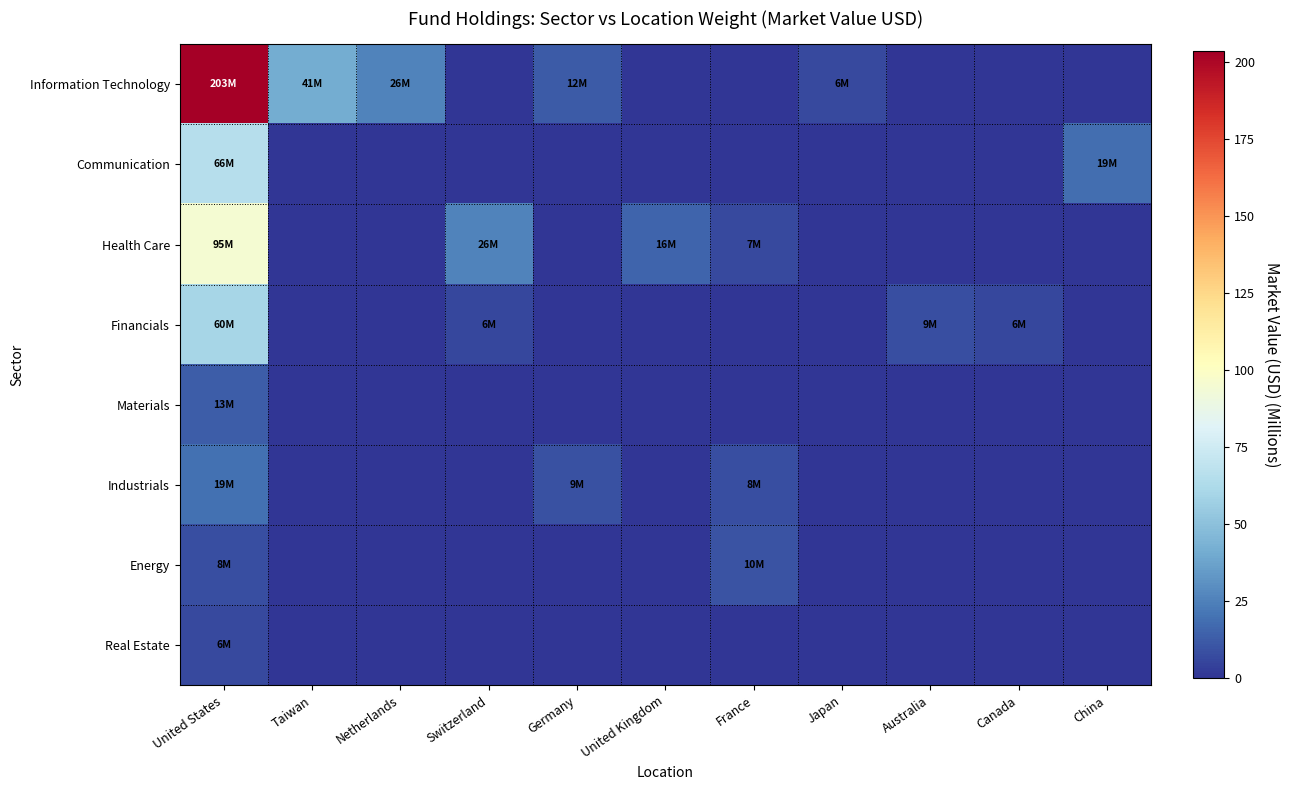

Reading left to right, what are all the values shown in this chart?

Information Technology: United States=203.5	Taiwan=40.9	Netherlands=26.0	Switzerland=0.0	Germany=12.1	United Kingdom=0.0	France=0.0	Japan=6.5	Australia=0.0	Canada=0.0	China=0.0
Communication: United States=65.7	Taiwan=0.0	Netherlands=0.0	Switzerland=0.0	Germany=0.0	United Kingdom=0.0	France=0.0	Japan=0.0	Australia=0.0	Canada=0.0	China=19.0
Health Care: United States=94.7	Taiwan=0.0	Netherlands=0.0	Switzerland=25.7	Germany=0.0	United Kingdom=15.8	France=7.0	Japan=0.0	Australia=0.0	Canada=0.0	China=0.0
Financials: United States=59.9	Taiwan=0.0	Netherlands=0.0	Switzerland=6.0	Germany=0.0	United Kingdom=0.0	France=0.0	Japan=0.0	Australia=8.7	Canada=6.3	China=0.0
Materials: United States=13.4	Taiwan=0.0	Netherlands=0.0	Switzerland=0.0	Germany=0.0	United Kingdom=0.0	France=0.0	Japan=0.0	Australia=0.0	Canada=0.0	China=0.0
Industrials: United States=19.5	Taiwan=0.0	Netherlands=0.0	Switzerland=0.0	Germany=9.3	United Kingdom=0.0	France=8.5	Japan=0.0	Australia=0.0	Canada=0.0	China=0.0
Energy: United States=8.4	Taiwan=0.0	Netherlands=0.0	Switzerland=0.0	Germany=0.0	United Kingdom=0.0	France=10.0	Japan=0.0	Australia=0.0	Canada=0.0	China=0.0
Real Estate: United States=6.4	Taiwan=0.0	Netherlands=0.0	Switzerland=0.0	Germany=0.0	United Kingdom=0.0	France=0.0	Japan=0.0	Australia=0.0	Canada=0.0	China=0.0